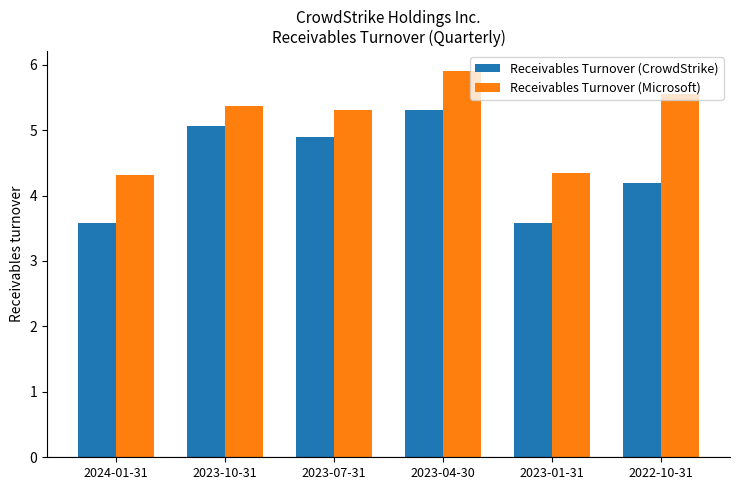

Rank the series at 2023-01-31 from highest to lowest value.

Receivables Turnover (Microsoft), Receivables Turnover (CrowdStrike)